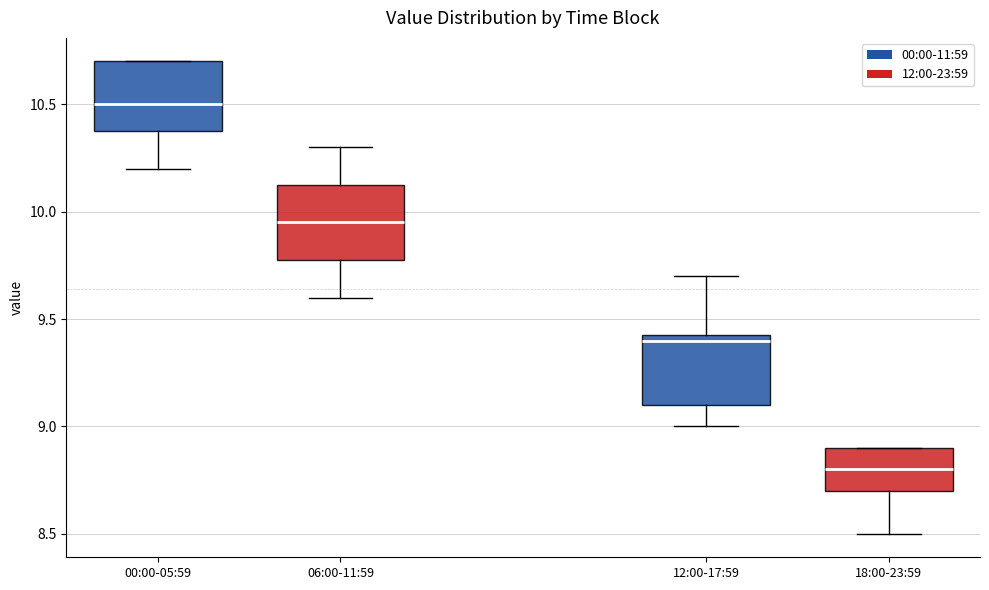

Which box's median line is the lowest?

18:00-23:59